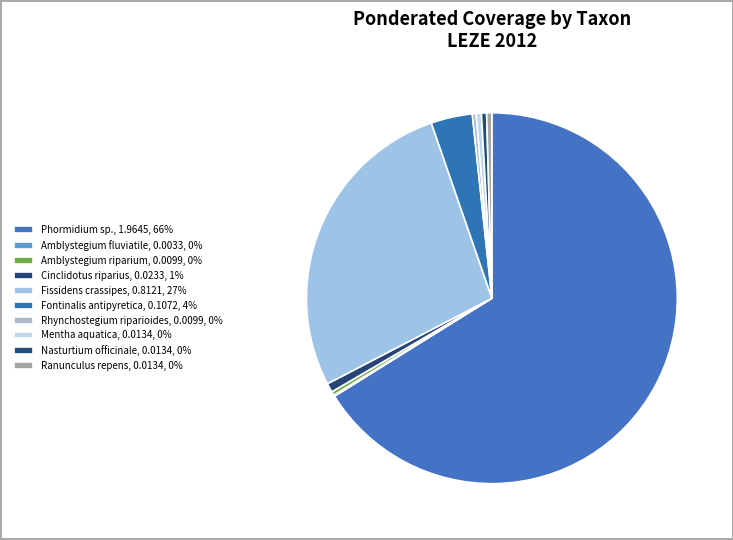

Between Fissidens crassipes and Ranunculus repens, which is larger?

Fissidens crassipes